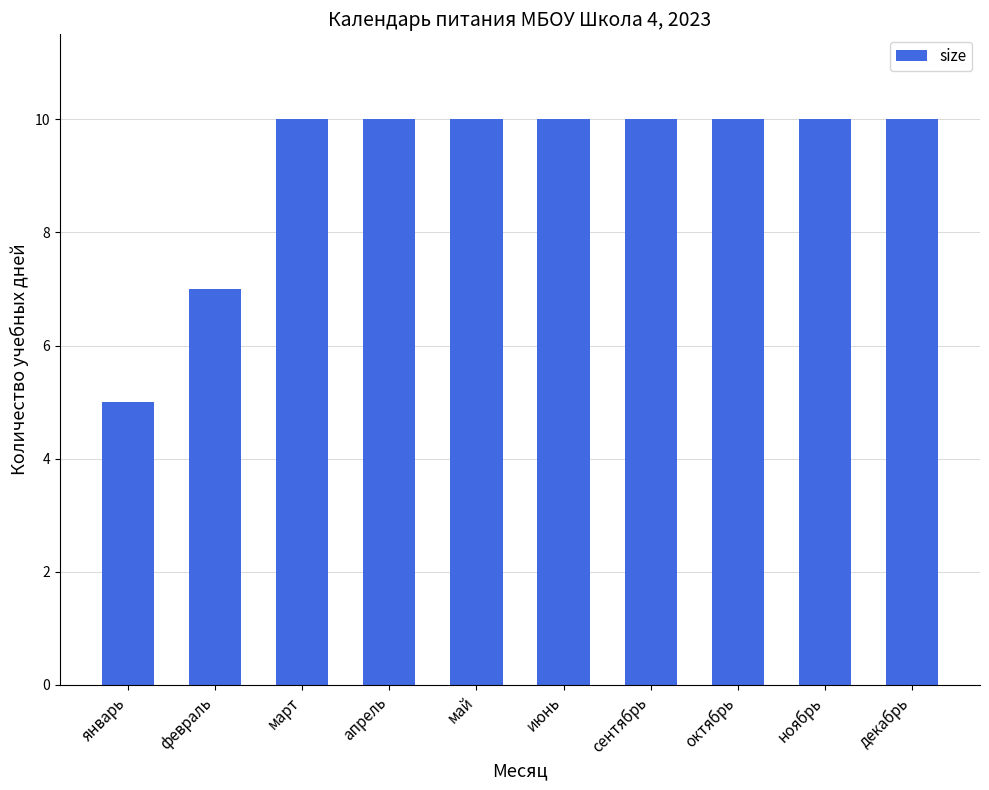

How many bars are there in total?

10